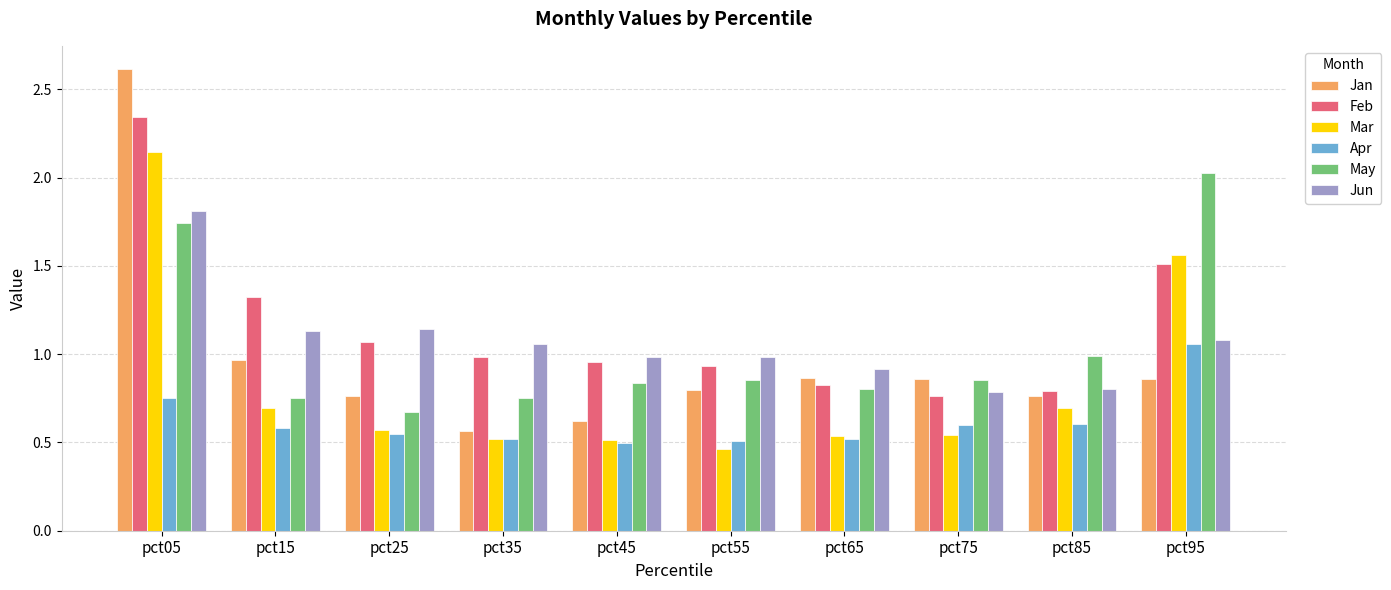

The Apr series shows 0.5 at pct55. True or false?

True